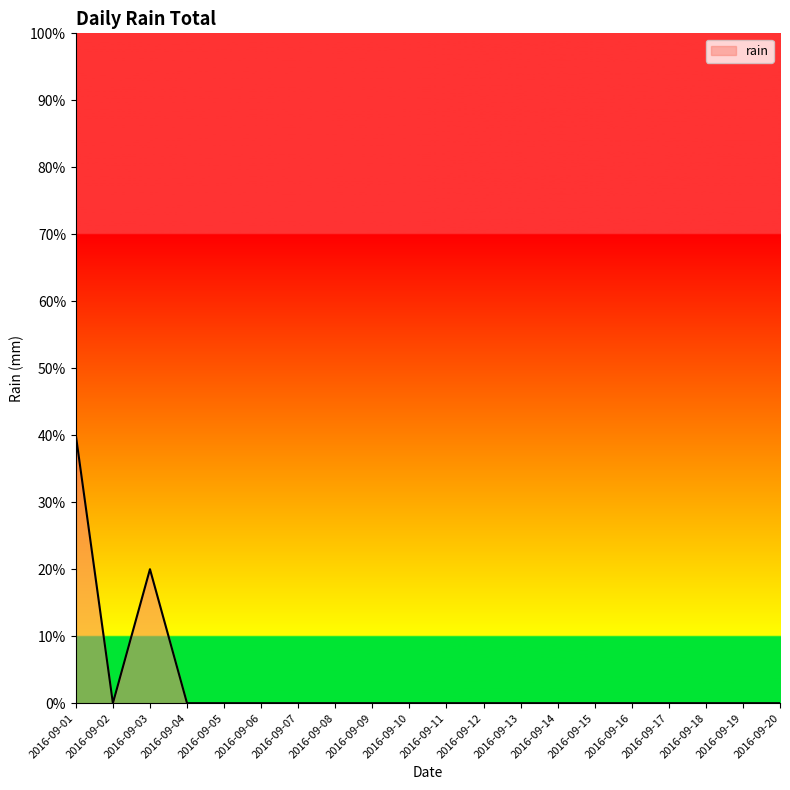

Is this an area chart (filled region under the line)?

Yes